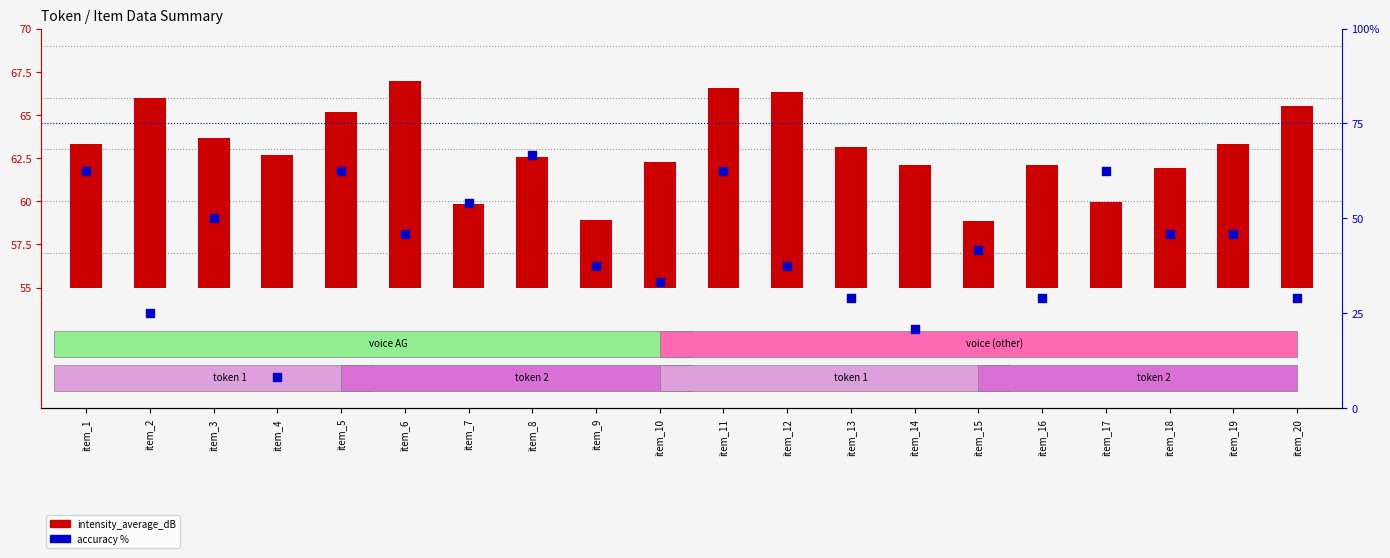

What is the ratio of the value at item_19 to the value at item_6?

1.0